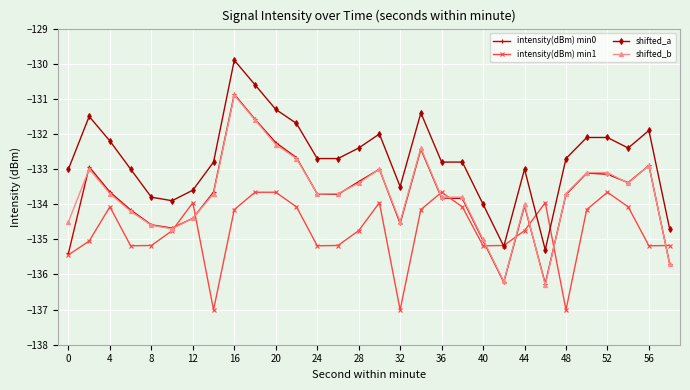

What is the minimum value shown in the chart?

-137.0